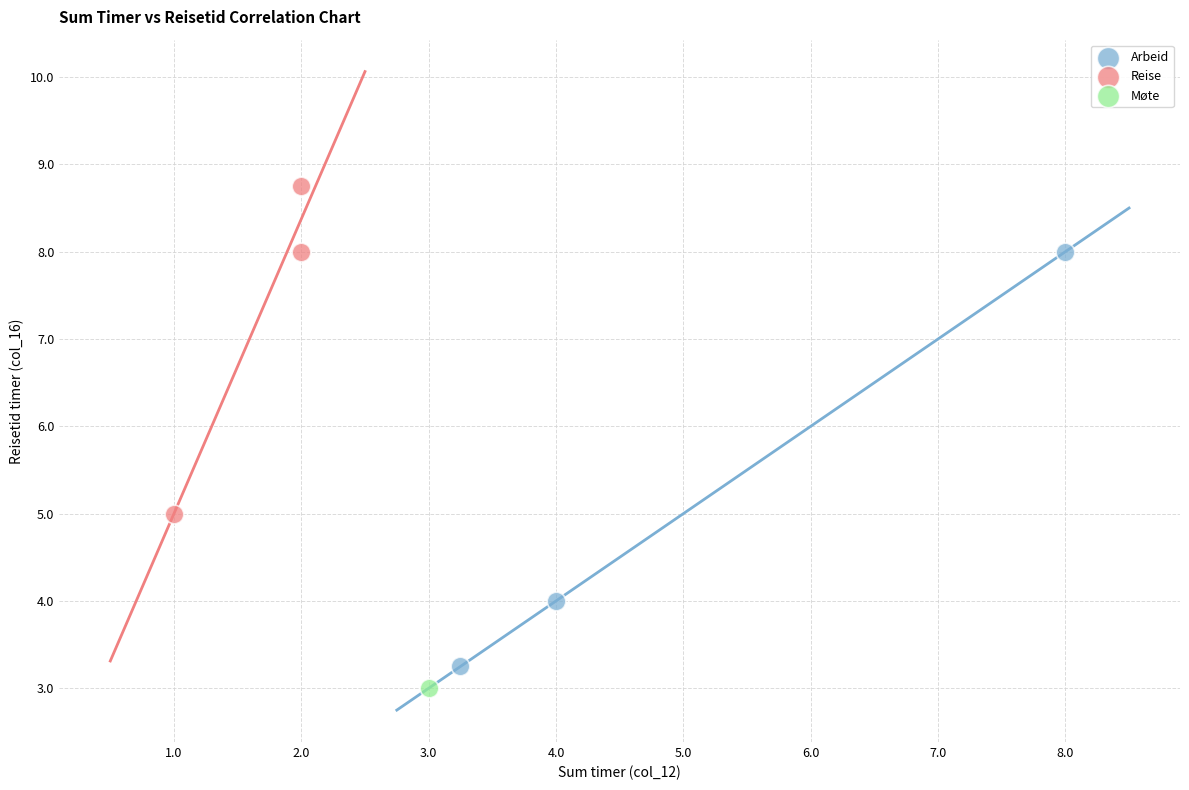

Which series reaches the maximum Y coordinate?

Reise